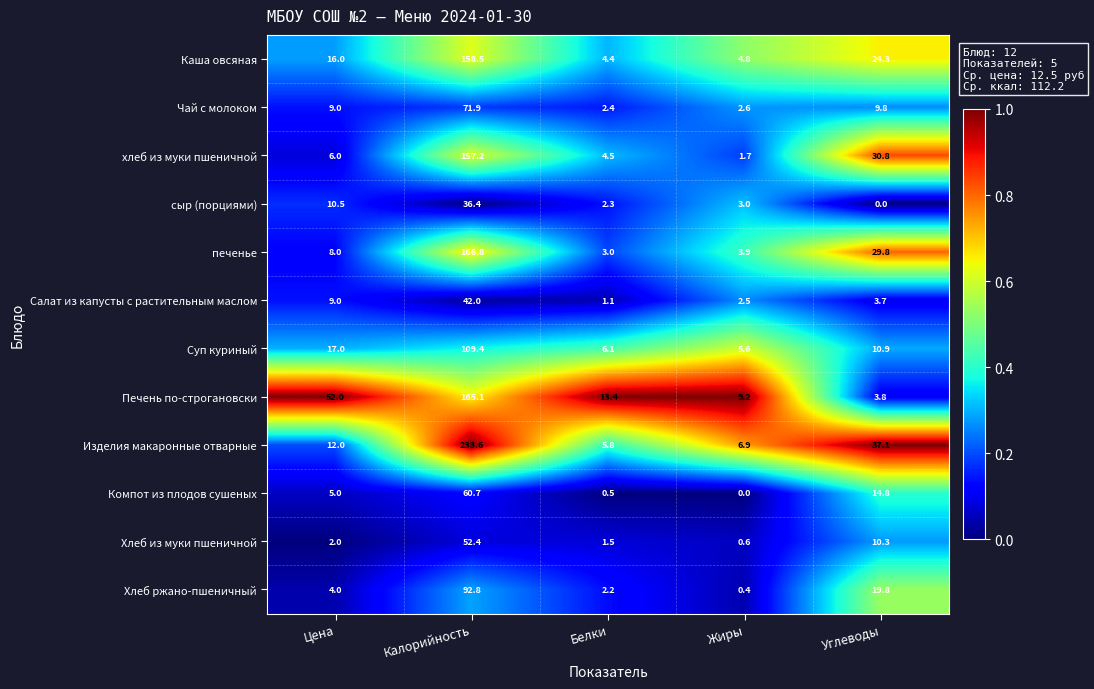

At which category is the sum across all series the highest?

Калорийность